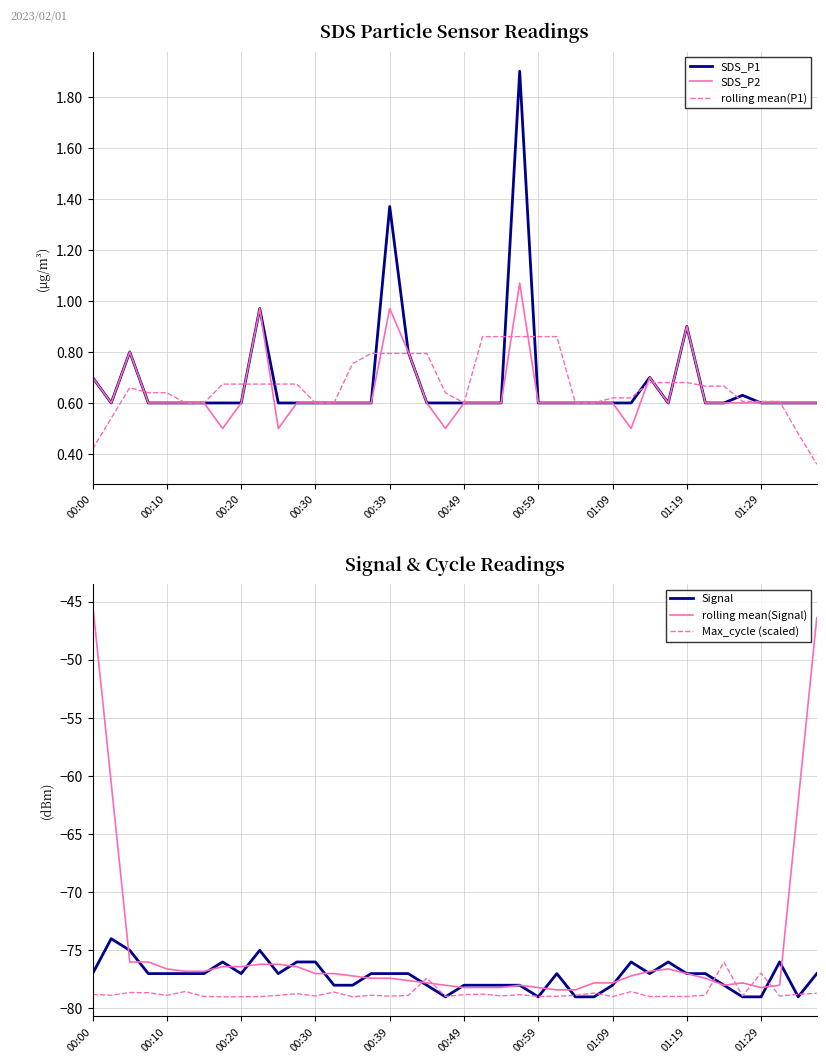

Between 15 and 34, which is larger?

15